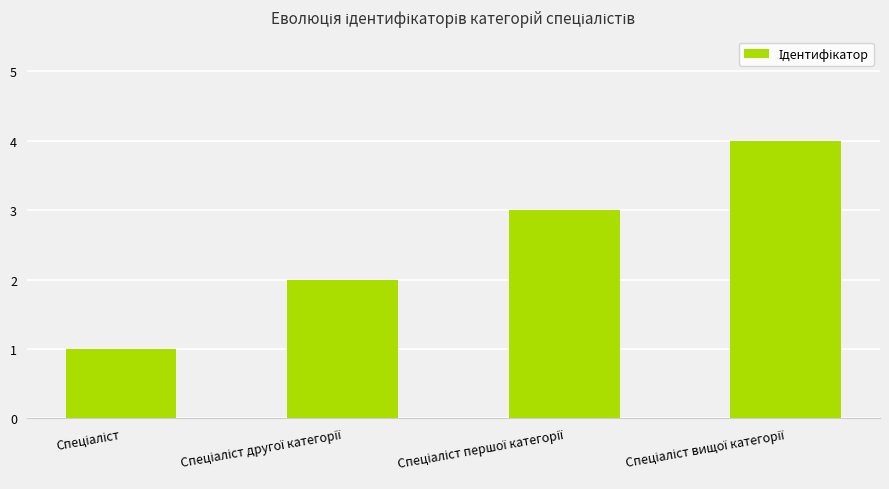

What is the sum of all values?

10